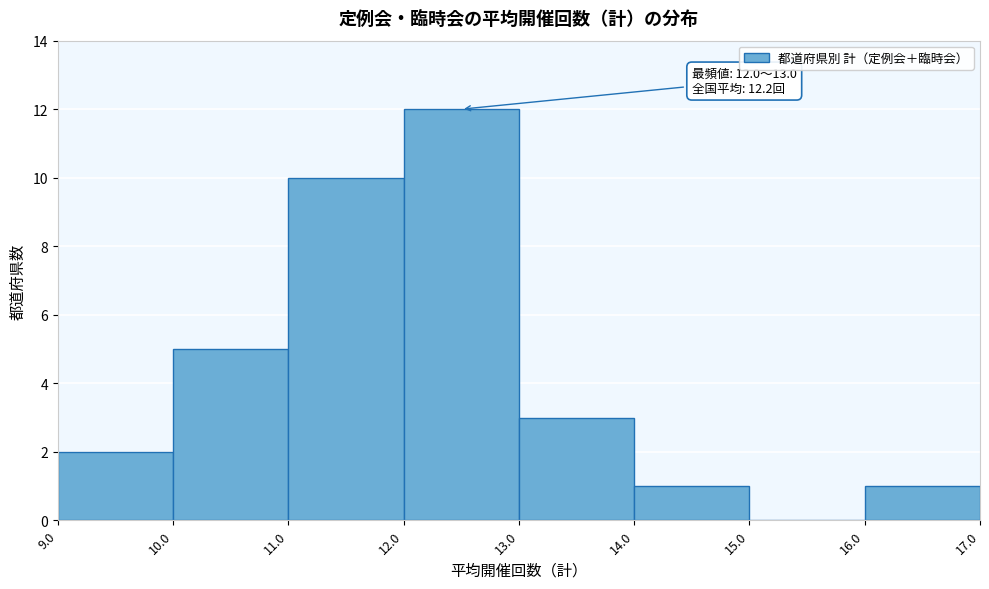

Over which range of the x-axis is the bar tallest?

12.0 to 13.0